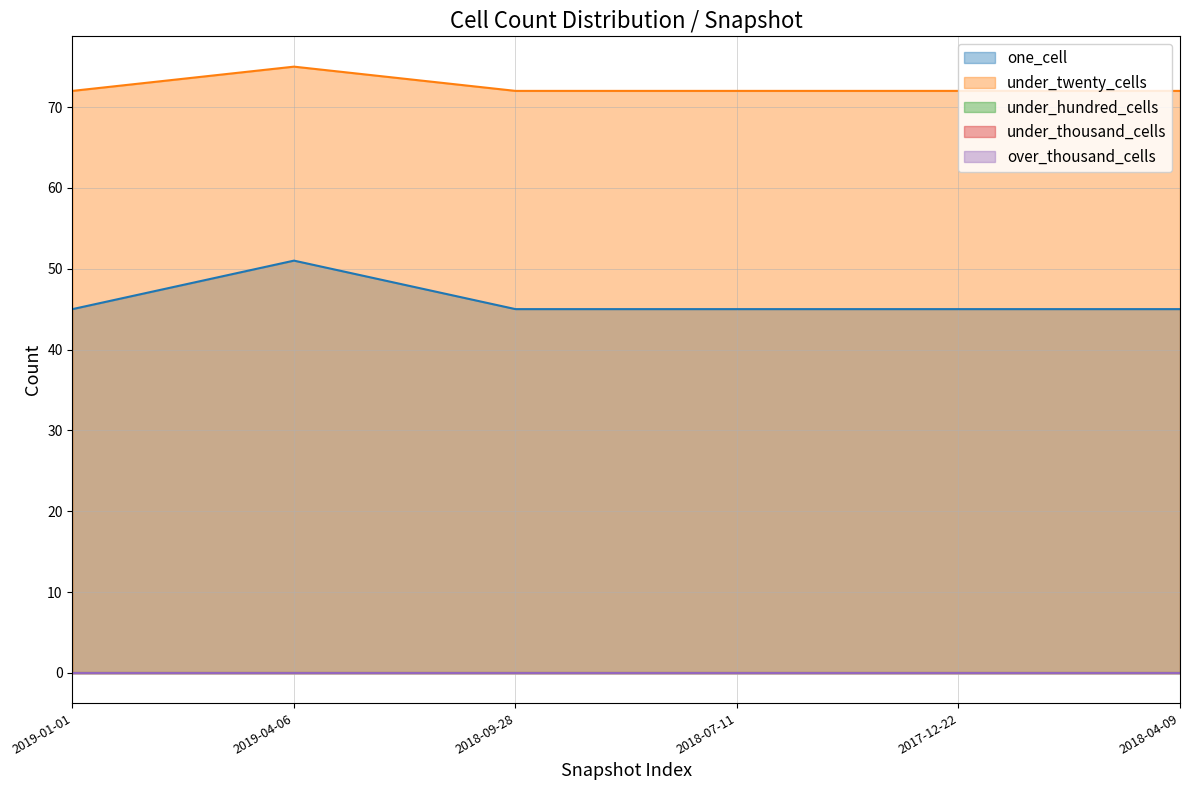

What is the difference between the highest and lowest values at 2017-12-22?

72